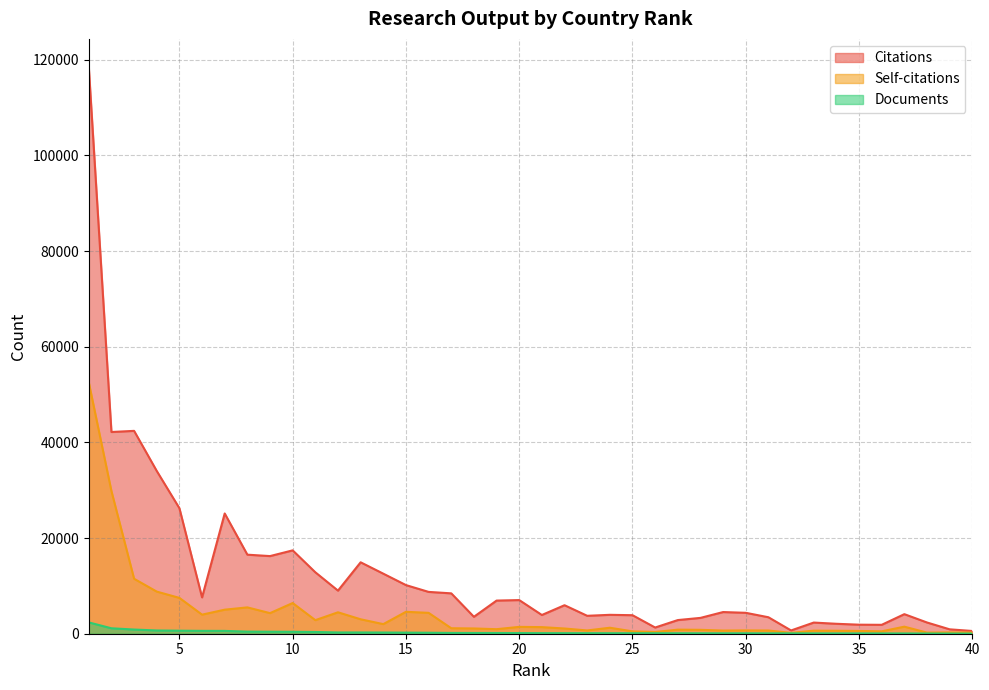

What is the sum of all Citations values?

498493